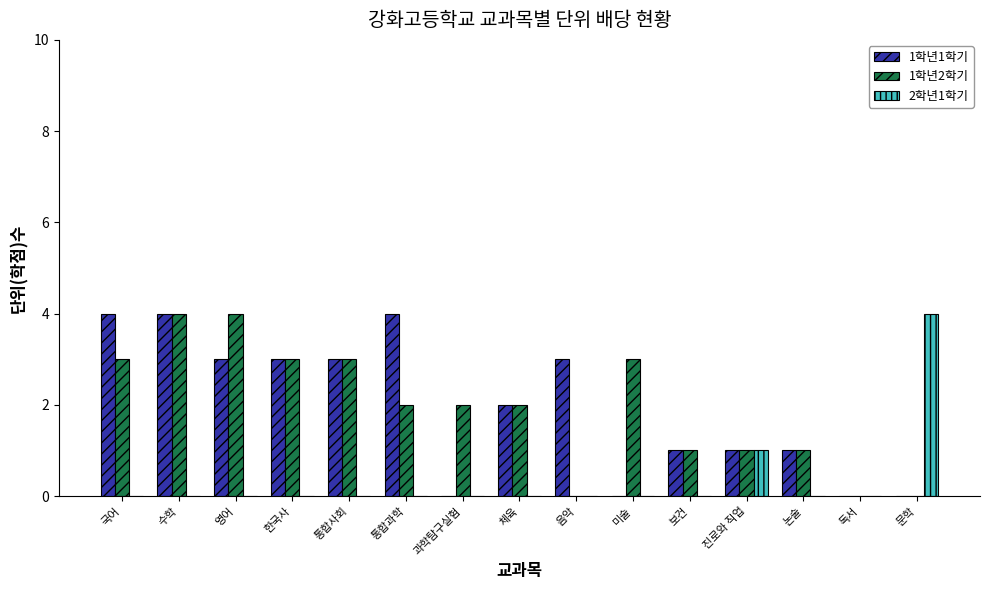

What is the greatest value displayed?

4